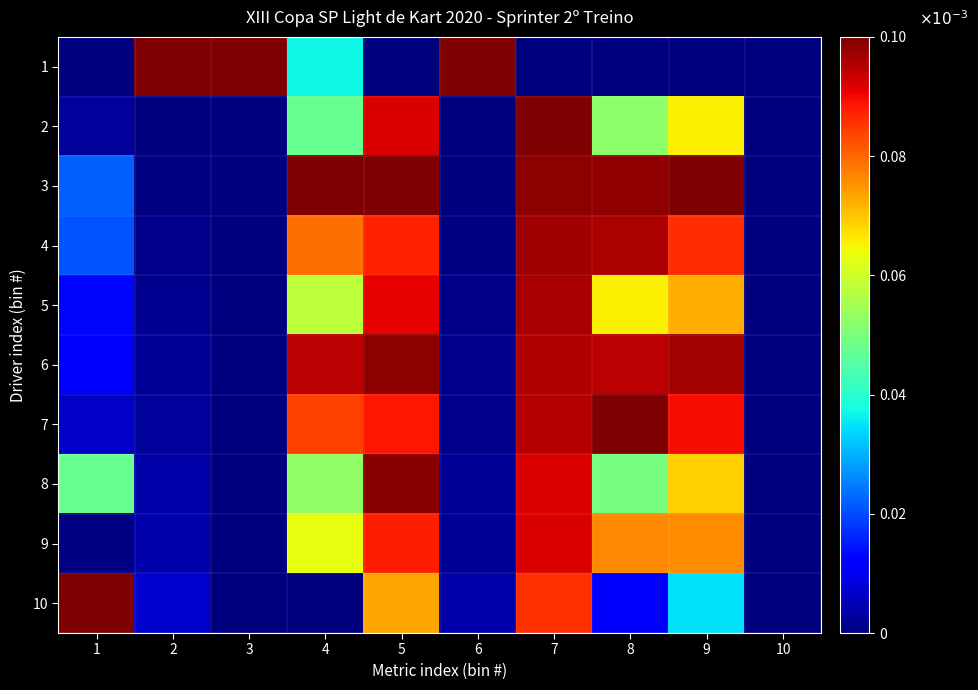

At which category does the chart reach its minimum across all series?

1